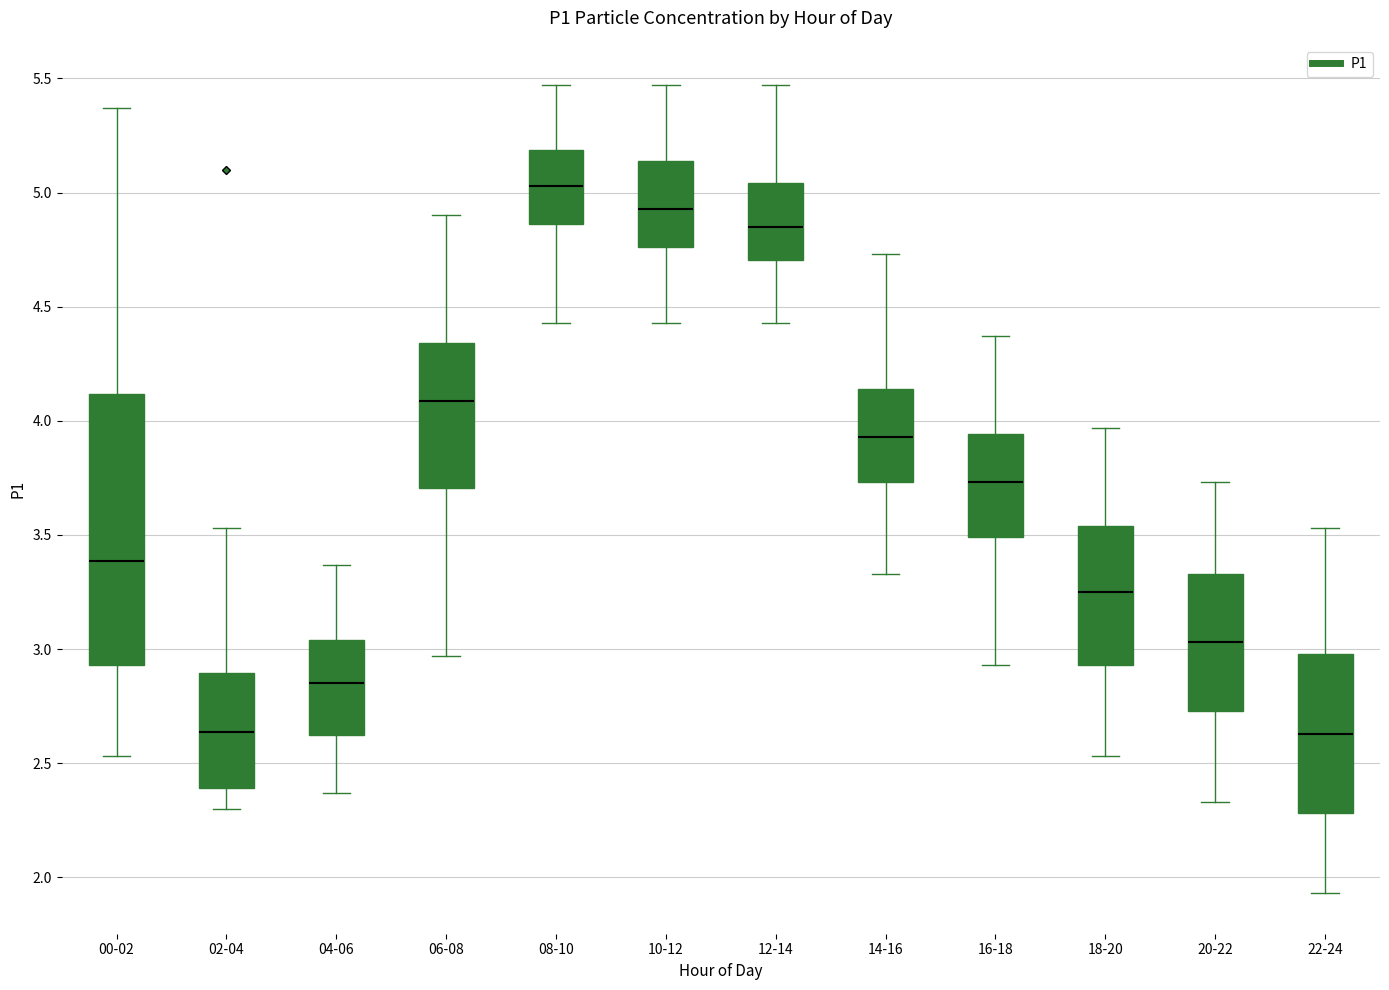

Which box is the tallest, from its lower edge to its upper edge?

00-02